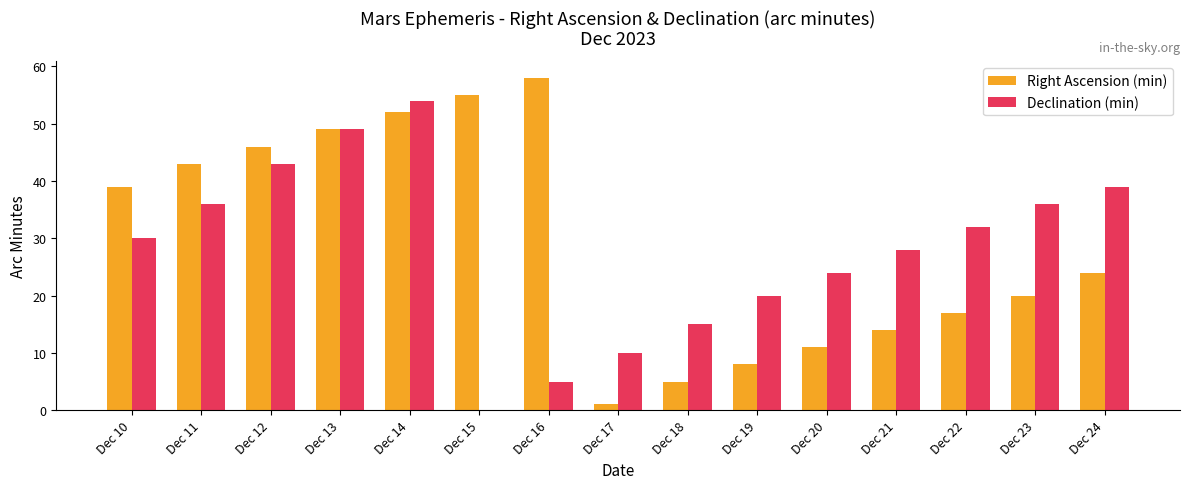

What is the difference between the Declination (min) values at Dec 13 and Dec 15?

49